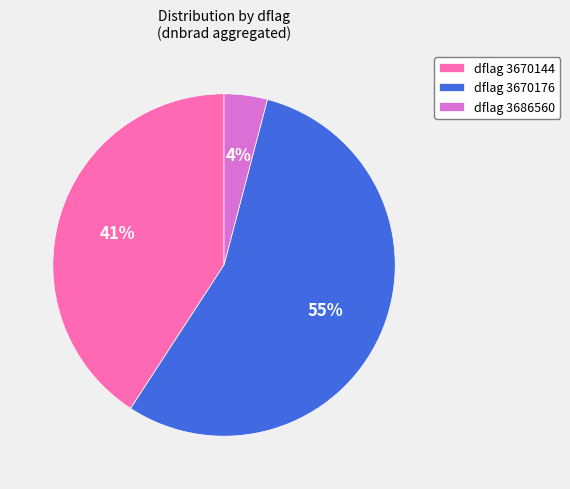

Do dflag 3686560 and dflag 3670176 together represent more than half of the pie?

Yes